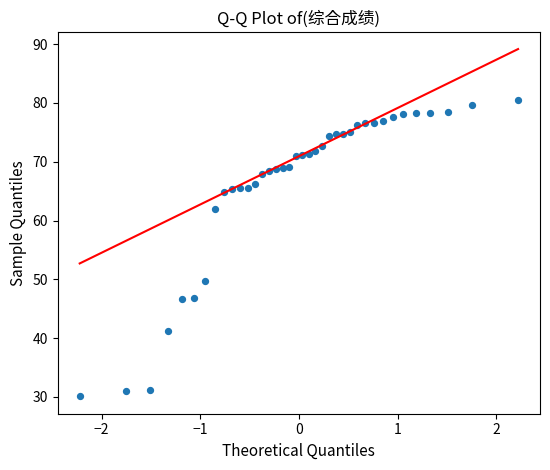

What Y value in the scatter plot is closest to 55?

49.7